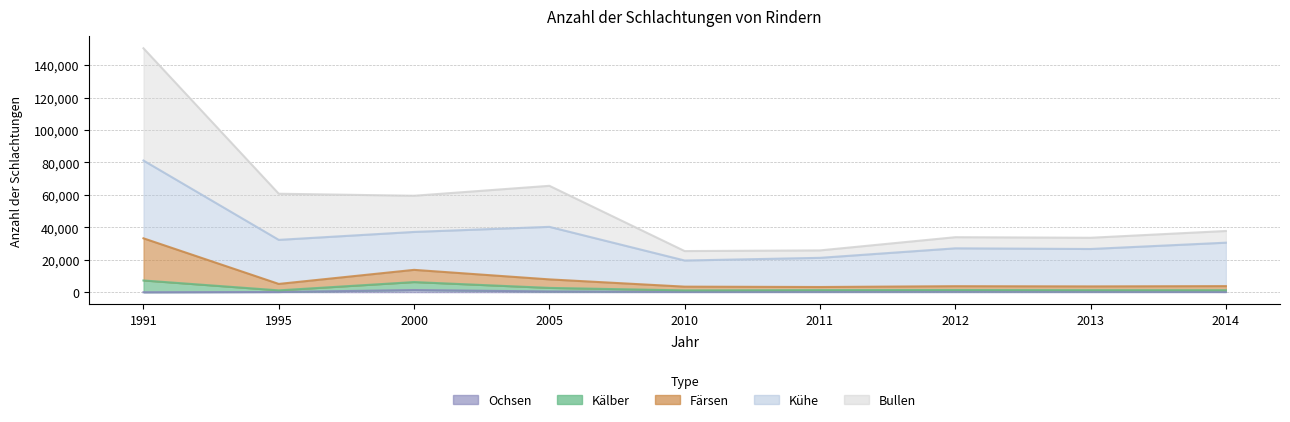

Which has a higher value, 2000 or 2005?

2000